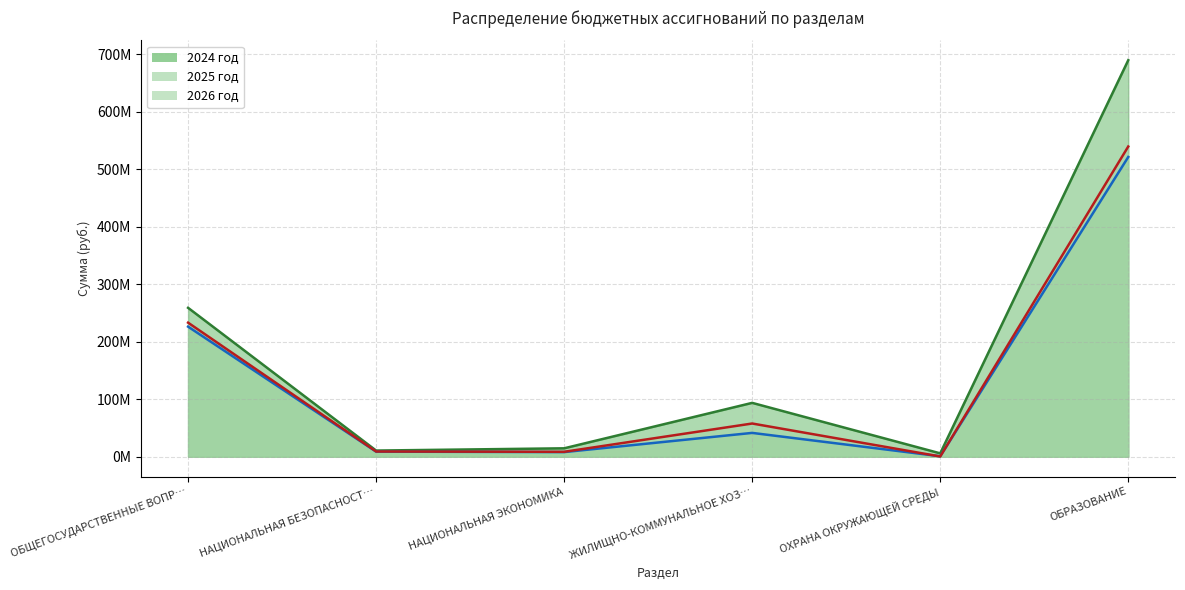

The value of 2026 год at НАЦИОНАЛЬНАЯ БЕЗОПАСНОСТ… is 4862613.2. True or false?

False